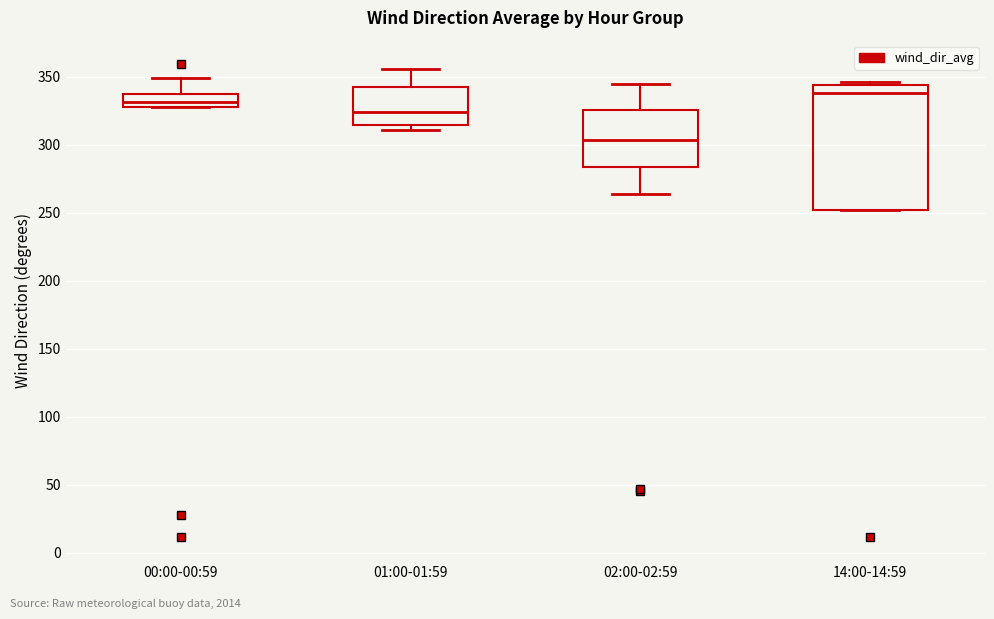

Reading left to right, read every box against the y-axis: the position of its median line, the range the box covers, and the ends of its whiskers. The values are not printed on the chart, so give them approximately, as read against the axis.

00:00-00:59: median 330 (inside the box), box 330 to 335, whiskers 330 to 350
01:00-01:59: median 325, box 315 to 340, whiskers 310 to 355
02:00-02:59: median 305, box 285 to 325, whiskers 265 to 345
14:00-14:59: median 340, box 250 to 345, whiskers 250 to 345 (just above the box's upper edge)